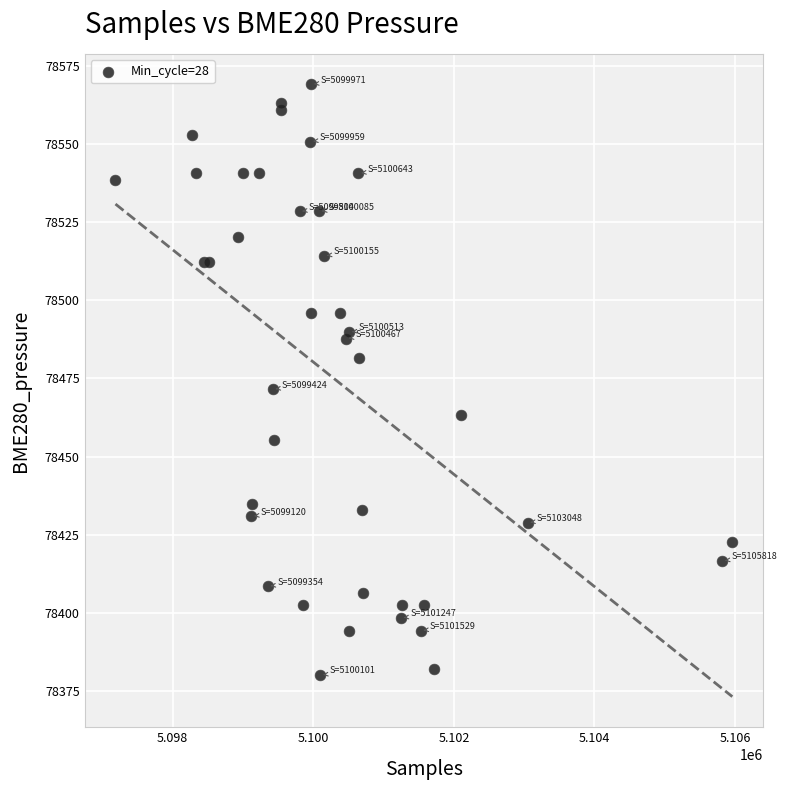

What Y value in the scatter plot is closest to 78474?

78471.5